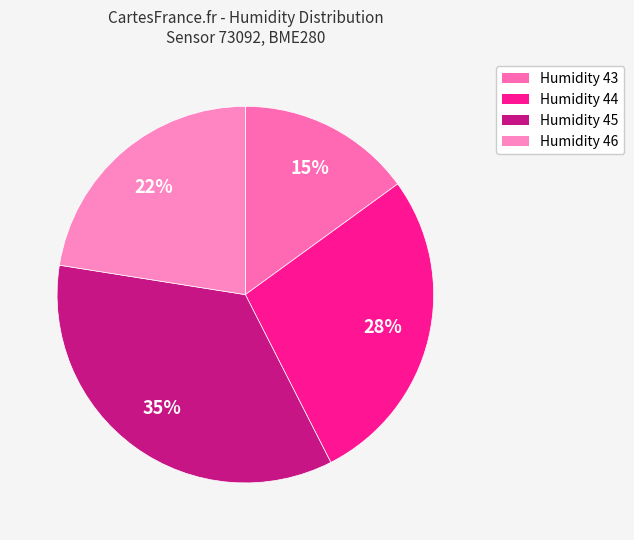

Which category has the smallest portion of the pie?

43